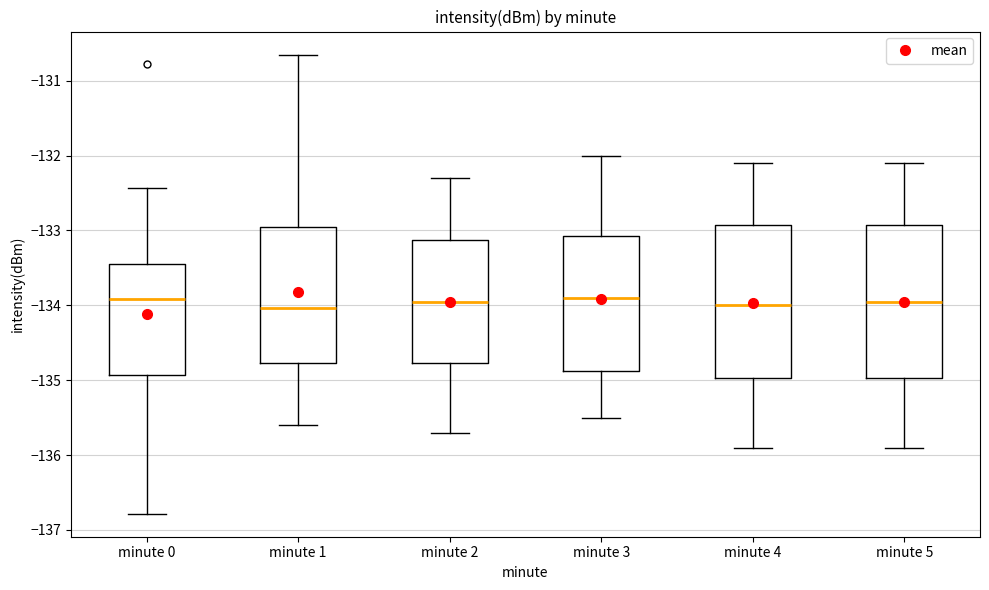

Reading left to right, transcribe this box plot: for each box, give where its median line is, the range the box spans, and where its two whiskers end, as read against the y-axis. The values are not printed on the chart, so give them approximately, as read against the axis.

minute 0: median -133.9, box -134.9 to -133.4, whiskers -136.8 to -132.4
minute 1: median -134.0, box -134.8 to -132.9, whiskers -135.6 to -130.7
minute 2: median -133.9, box -134.8 to -133.1, whiskers -135.7 to -132.3
minute 3: median -133.9, box -134.9 to -133.1, whiskers -135.5 to -132.0
minute 4: median -134.0, box -135.0 to -132.9, whiskers -135.9 to -132.1
minute 5: median -133.9, box -135.0 to -132.9, whiskers -135.9 to -132.1